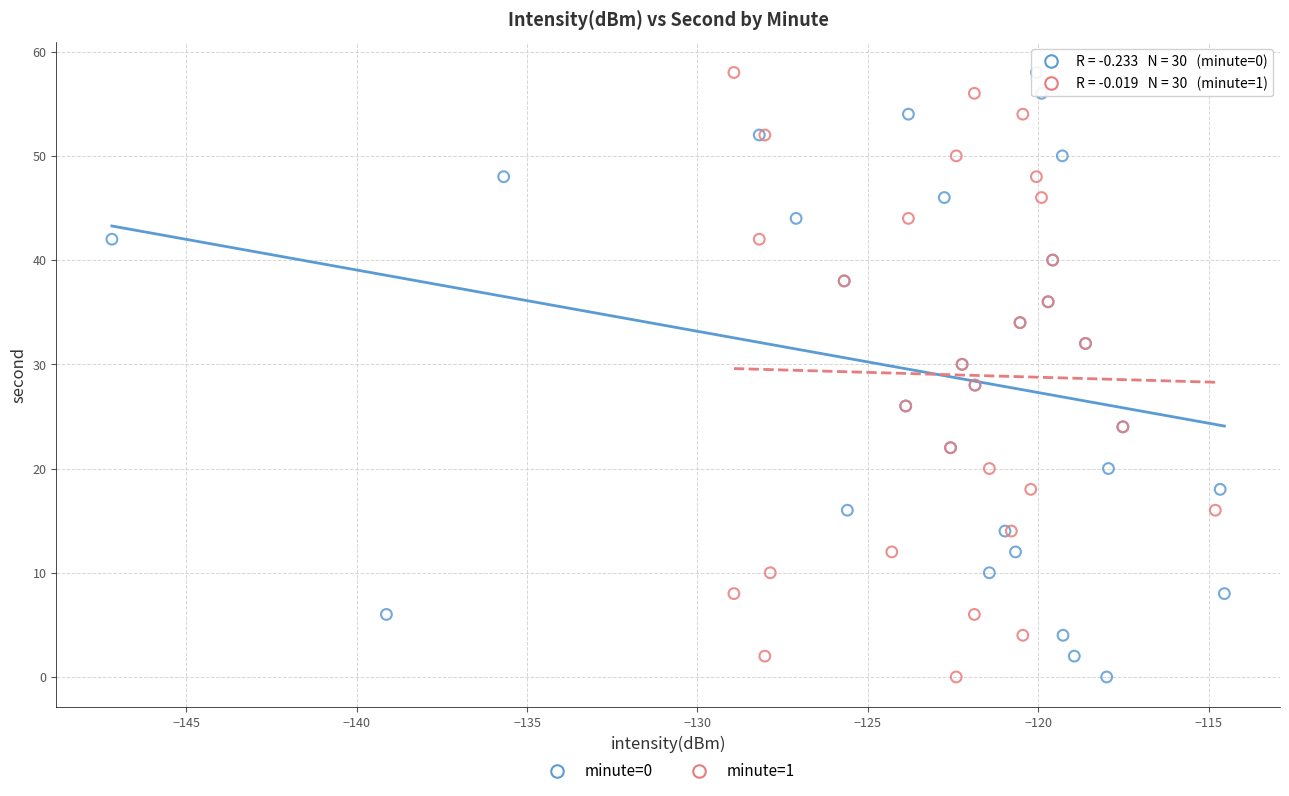

What are all the series names shown in the legend?

minute=0, minute=1